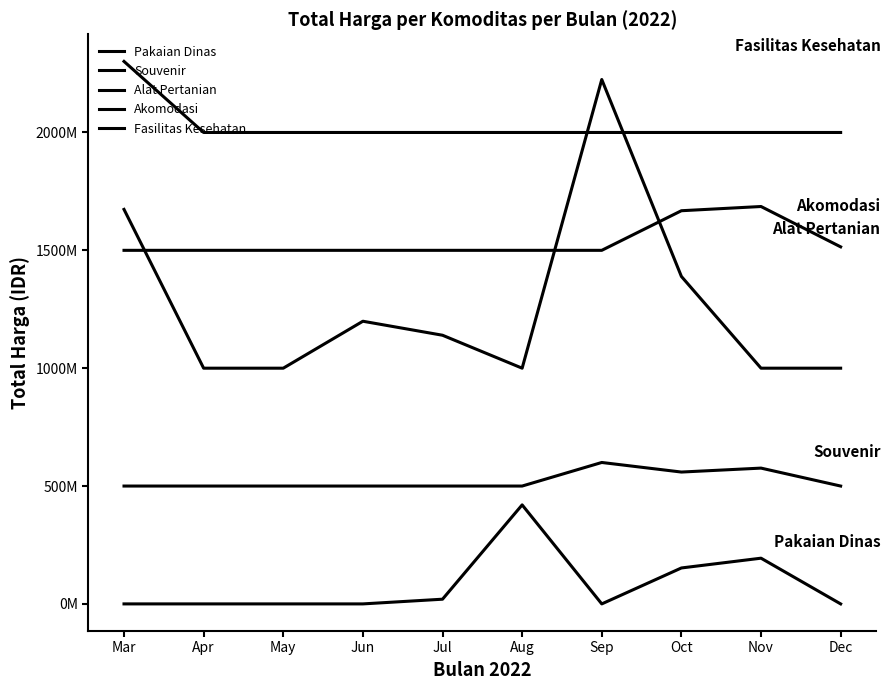

True or false: Alat Pertanian has more than 0 points higher than both neighbors.

True